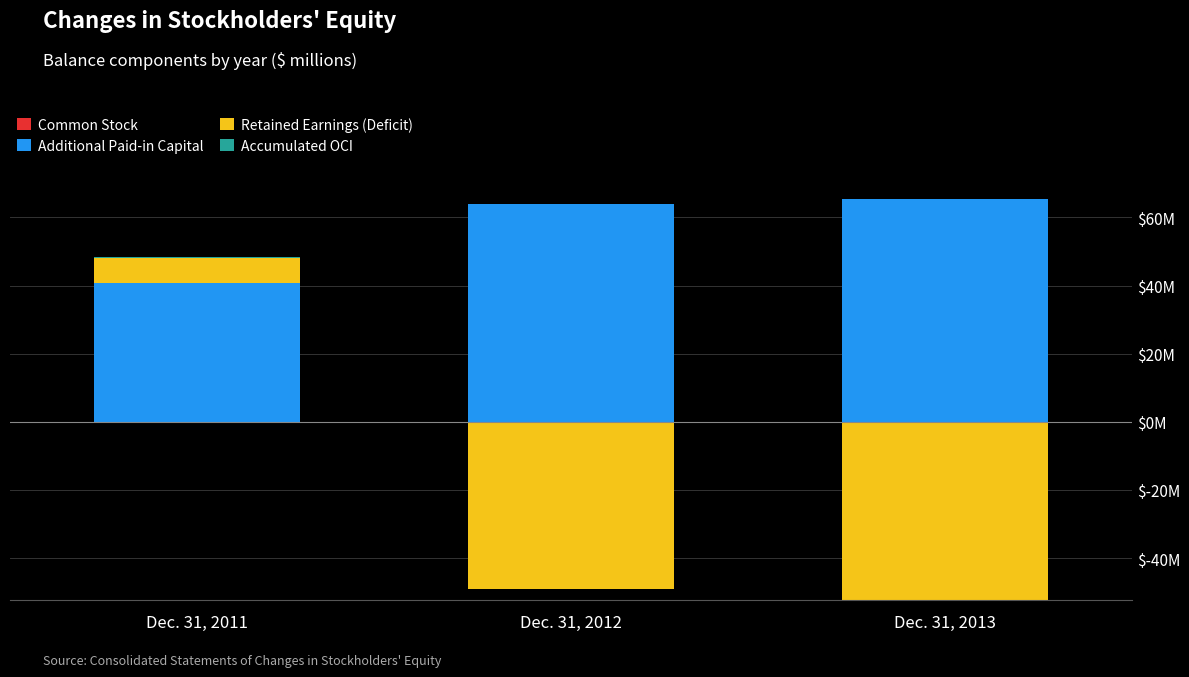

Rank the series at Dec. 31, 2013 from highest to lowest value.

Additional Paid-in Capital, Common Stock, Retained Earnings (Deficit), Accumulated OCI